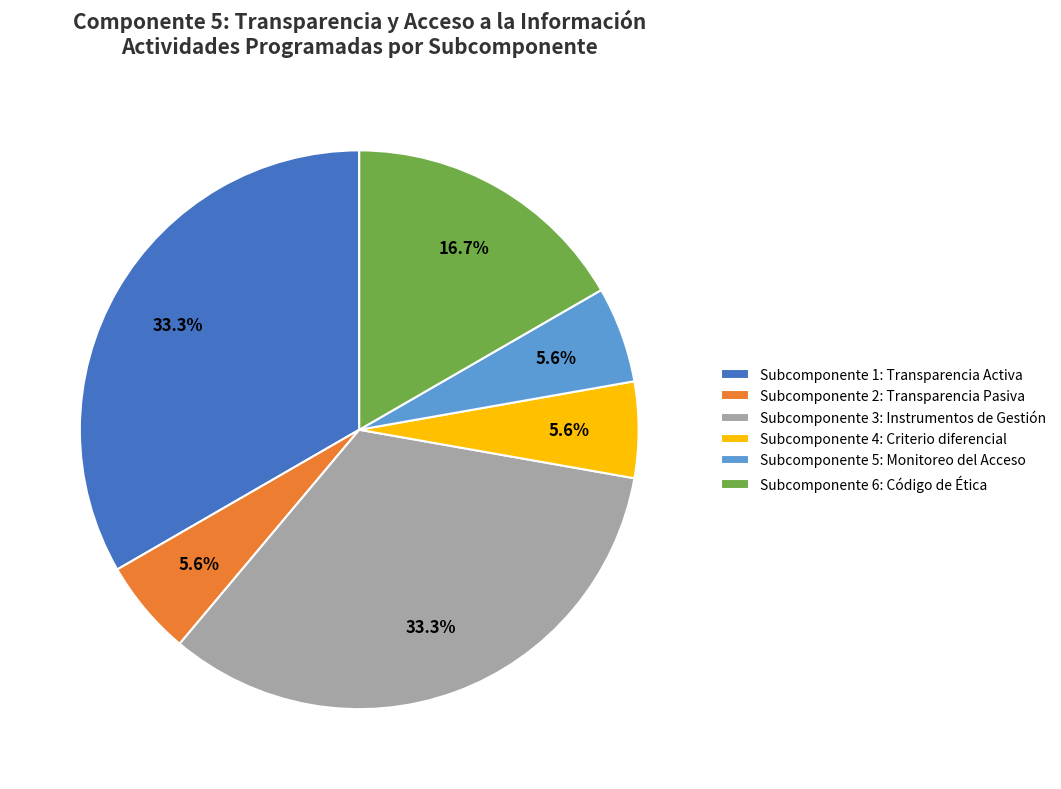

How many slices are in this pie chart?

6